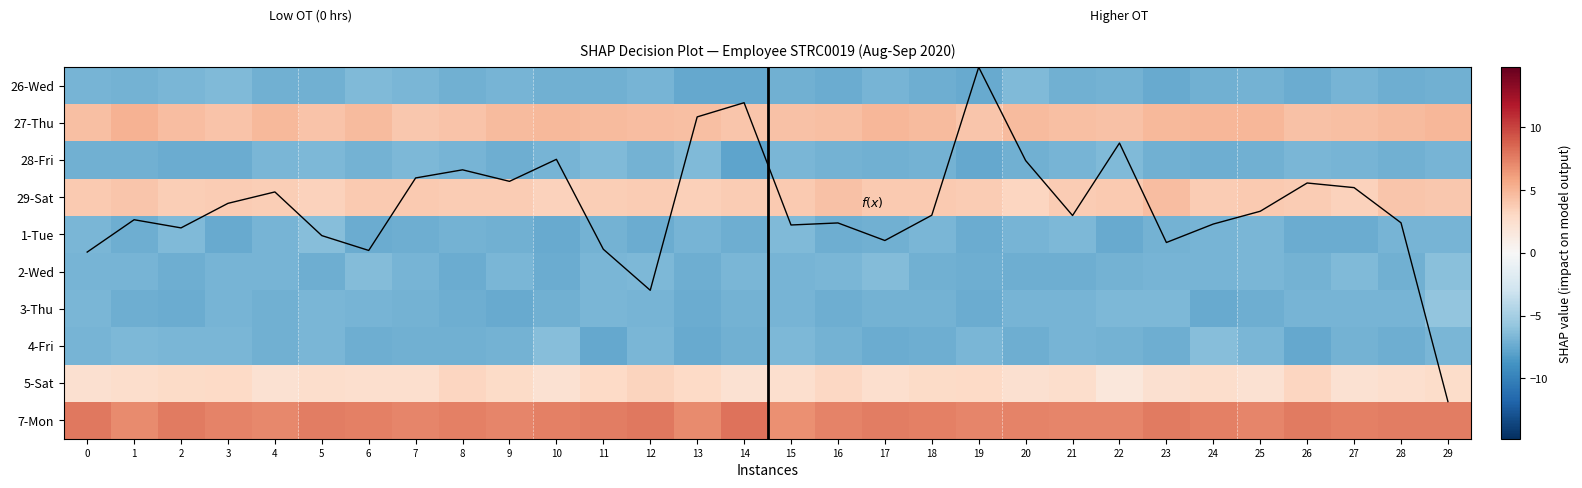

What is the approximate value of 5-Sat at 26?

3.1